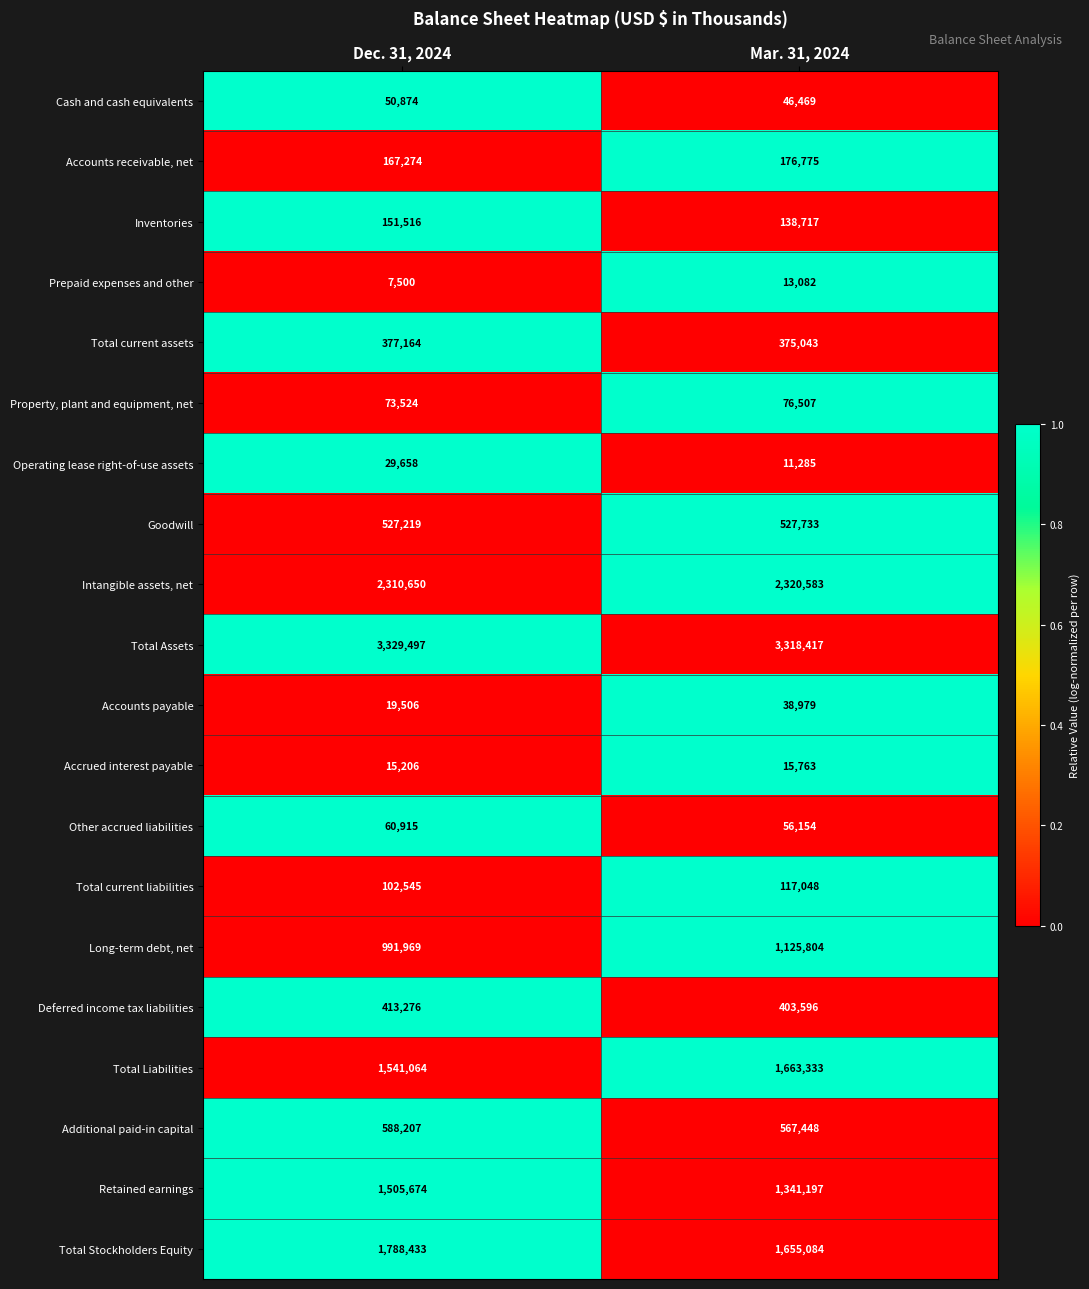

At which label is Long-term debt, net closest to 1058886?

Dec. 31, 2024